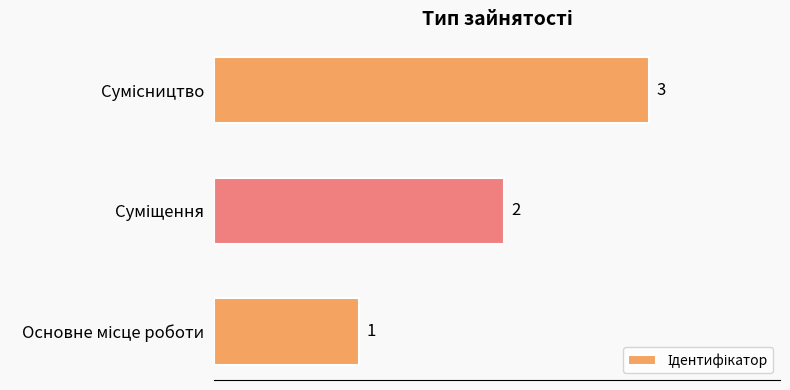

Are the bars grouped side by side (vs. stacked)?

No